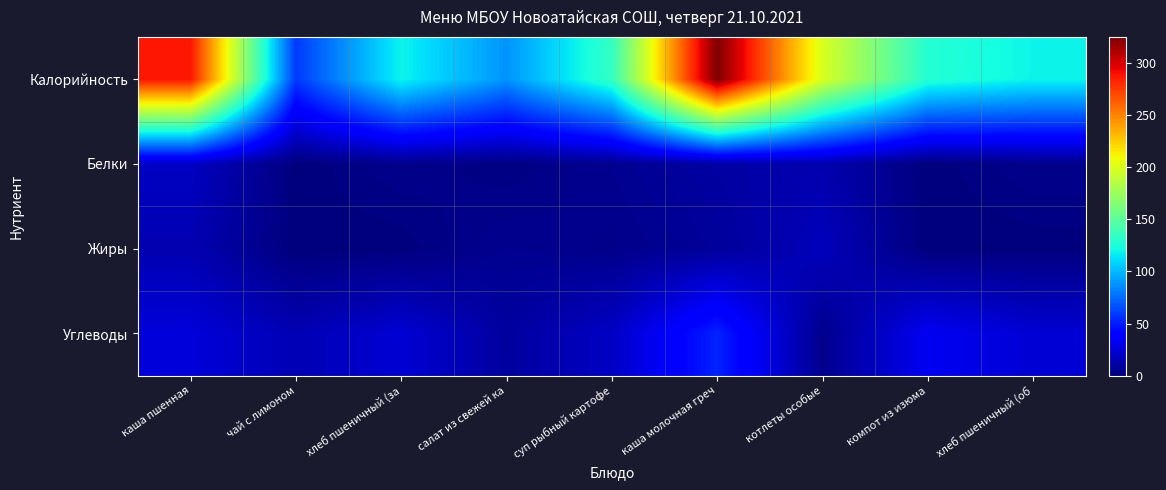

Between каша пшенная and каша молочная греч, which is larger?

каша молочная греч